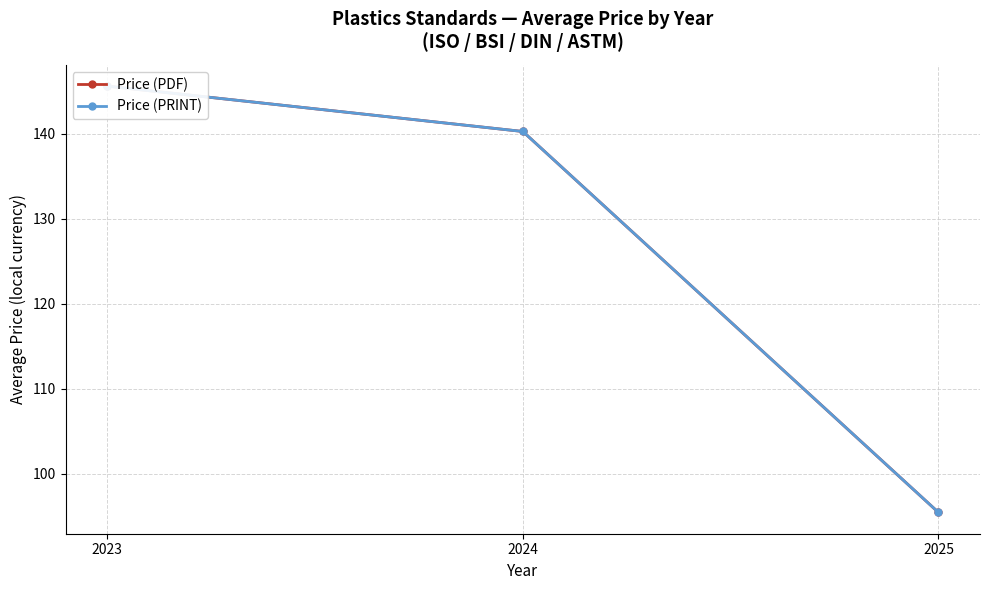

Reading left to right, extract all data points from this chart.

Price (PDF): 145.6	140.3	95.4
Price (PRINT): 145.6	140.3	95.4